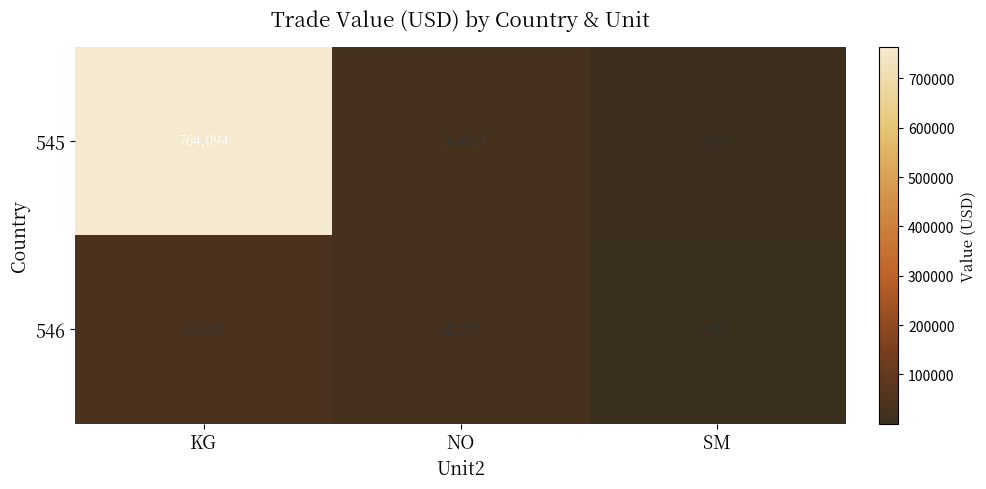

At which category does the chart reach its peak across all series?

KG